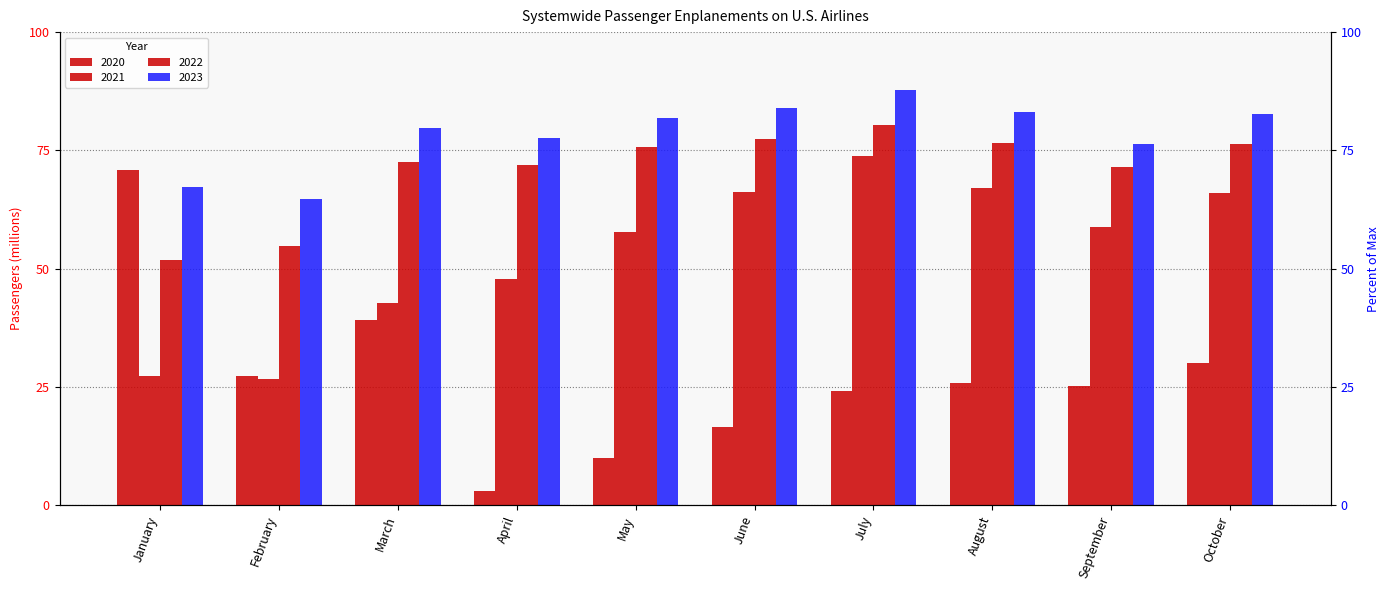

At how many categories does at least one series exceed 5?

10